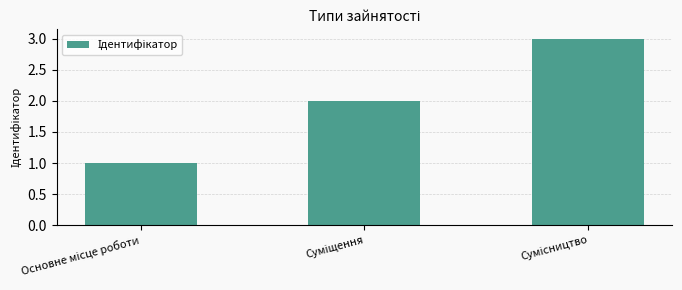

What is the sum of all values?

6